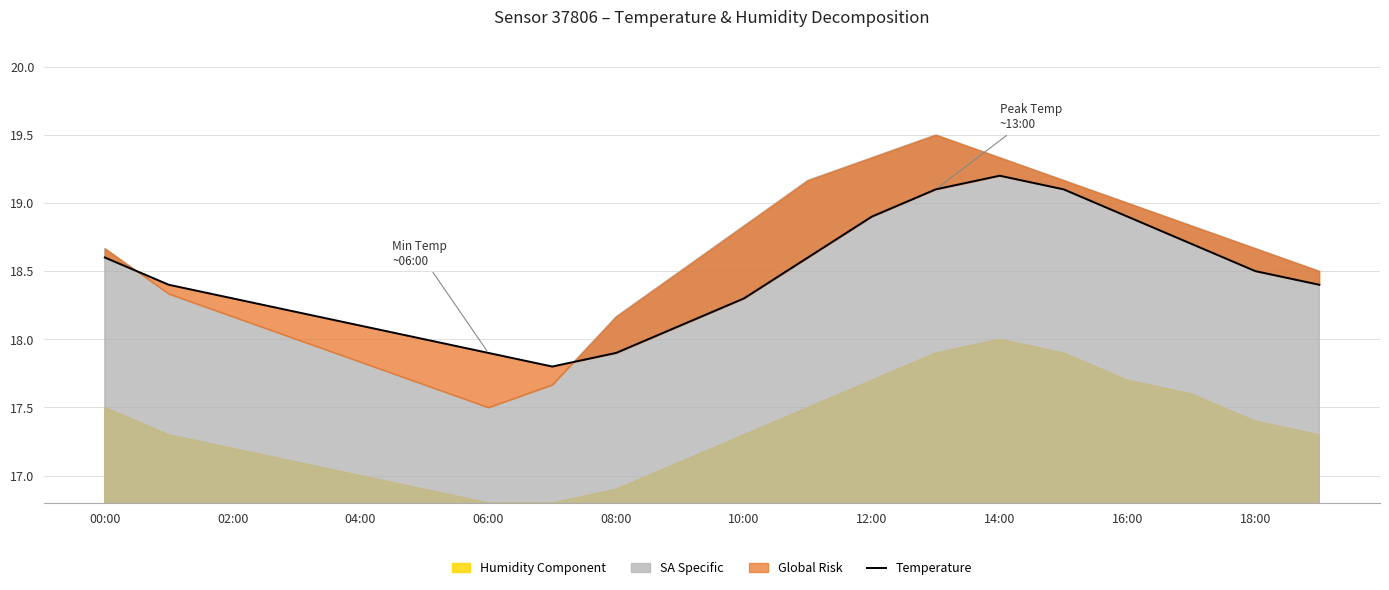

What is the approximate value at 11?

18.6